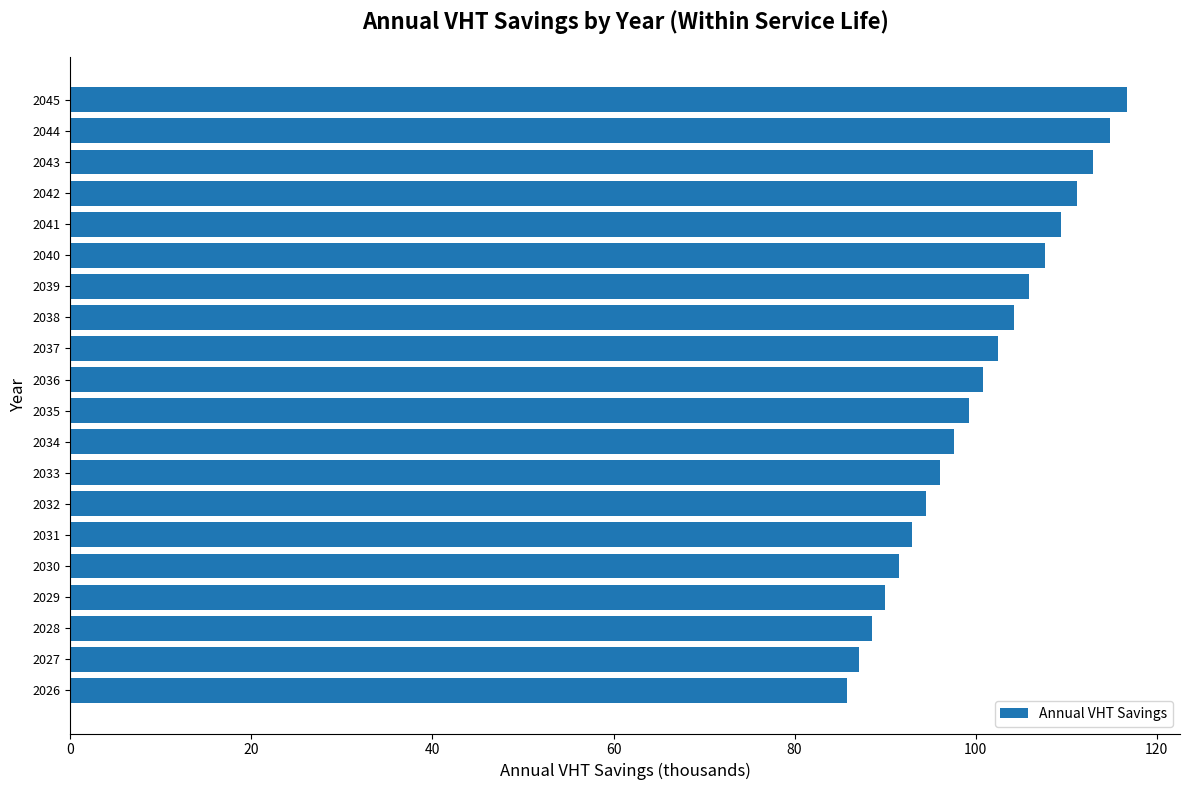

Read the value at 2032.

94.5